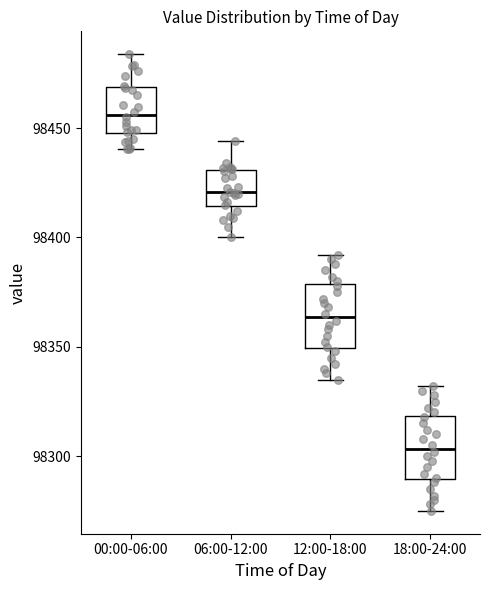

Where is the upper edge of the box for 00:00-06:00 on the y-axis? The values are not printed on the chart, so give them approximately, as read against the axis.

98470